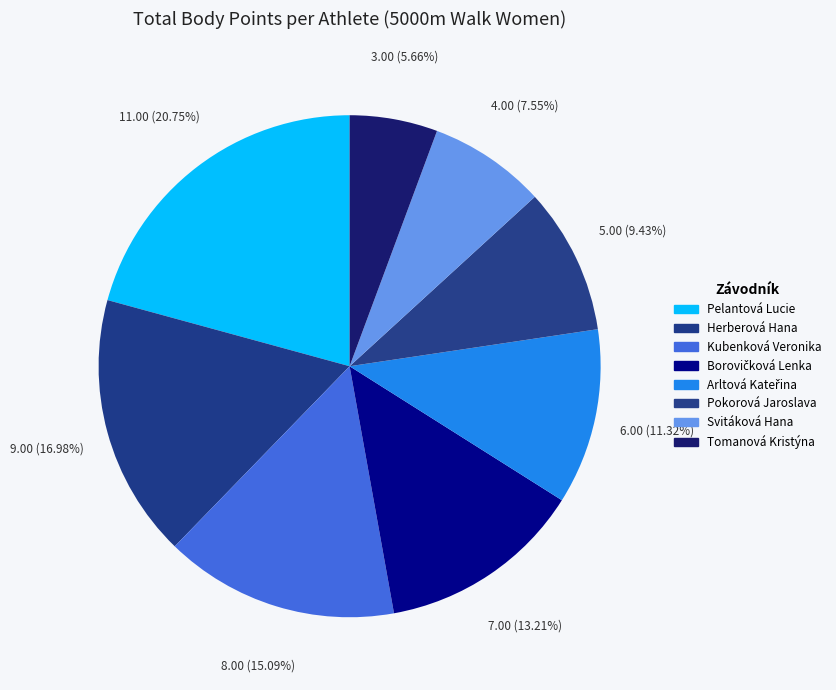

Is there any slice that represents more than half of the pie?

No